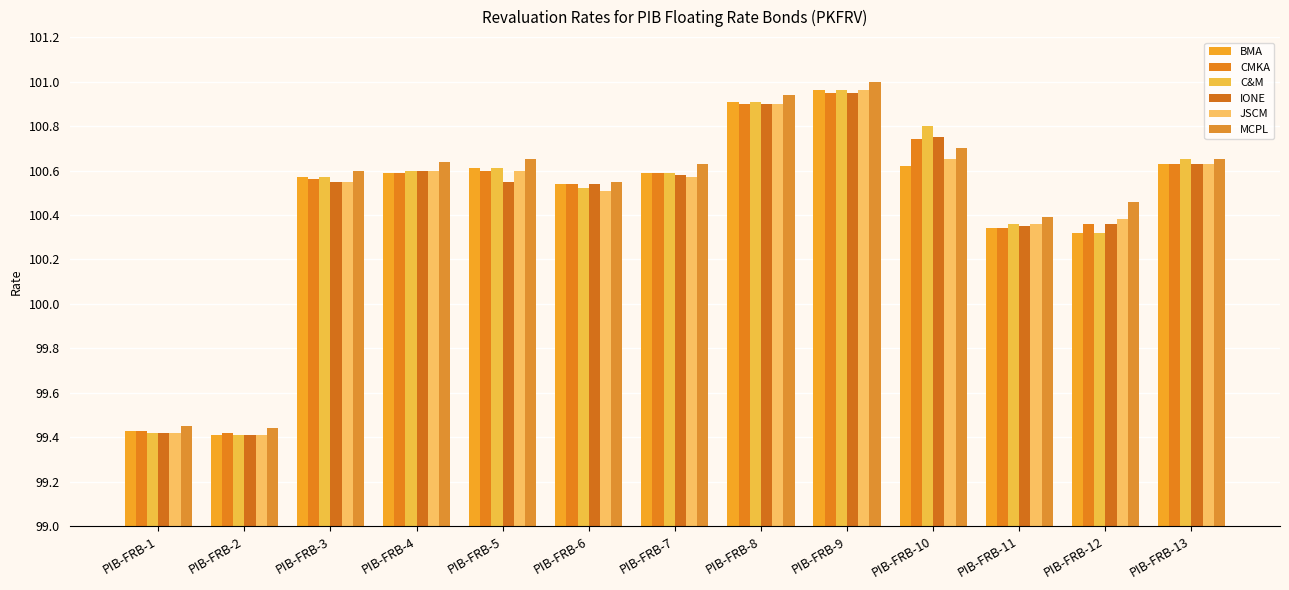

At which label does BMA reach its minimum?

PIB-FRB-2